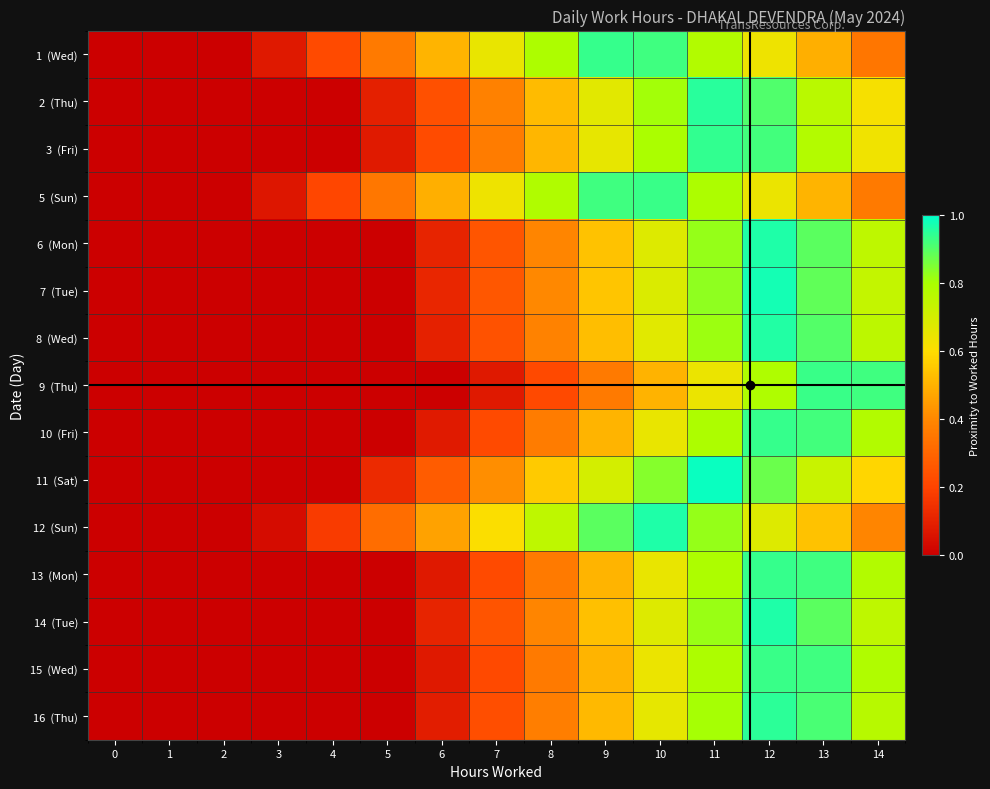

At 9, list the series in order from largest to smallest.

1 (Wed), 5 (Sun), 12 (Sun), 11 (Sat), 2 (Thu), 3 (Fri), 7 (Tue), 6 (Mon), 14 (Tue), 8 (Wed), 16 (Thu), 10 (Fri), 13 (Mon), 15 (Wed), 9 (Thu)